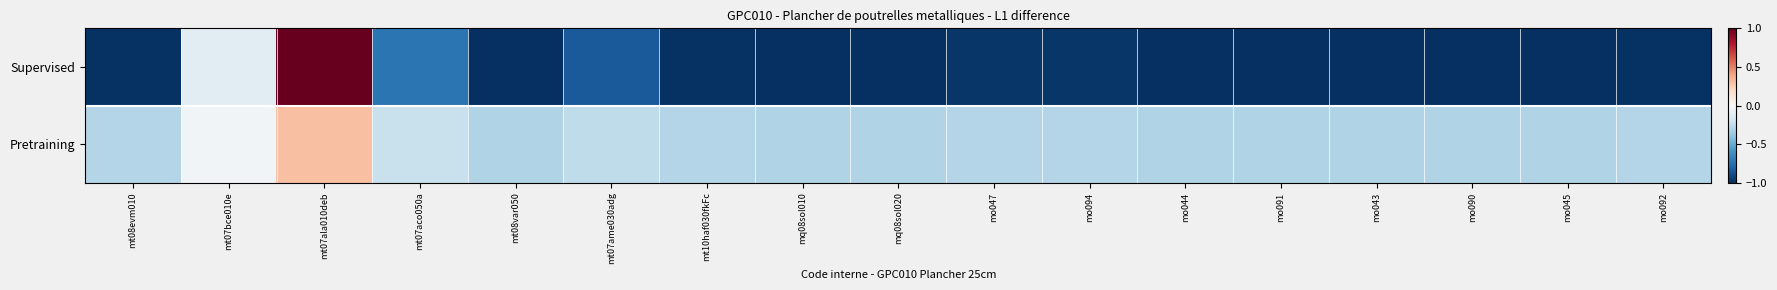

List the series in order of their overall mean, lowest first.

Supervised, Pretraining